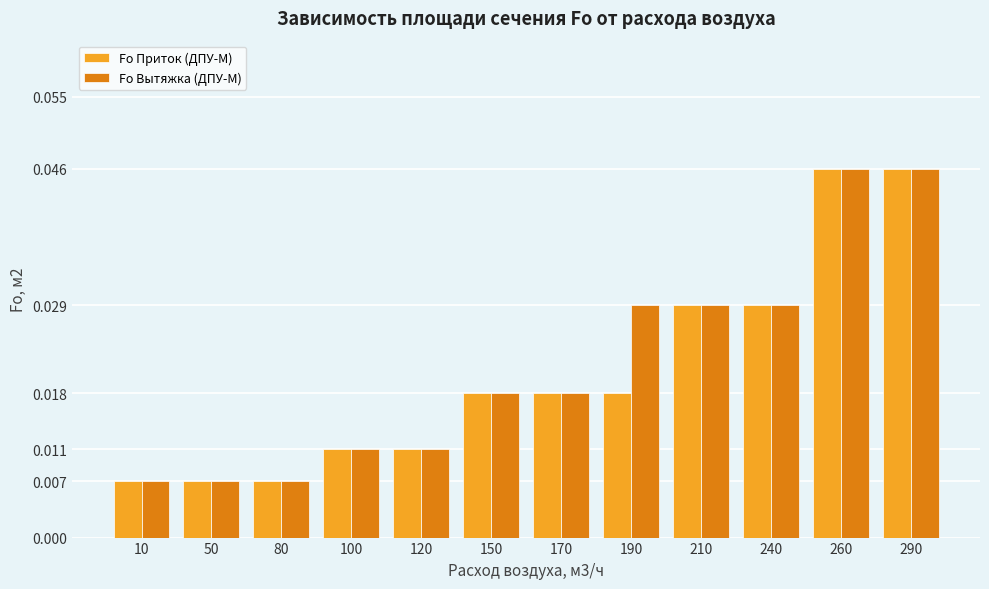

Rank the series by their average value, from lowest to highest.

Fo Приток (ДПУ-М), Fo Вытяжка (ДПУ-М)